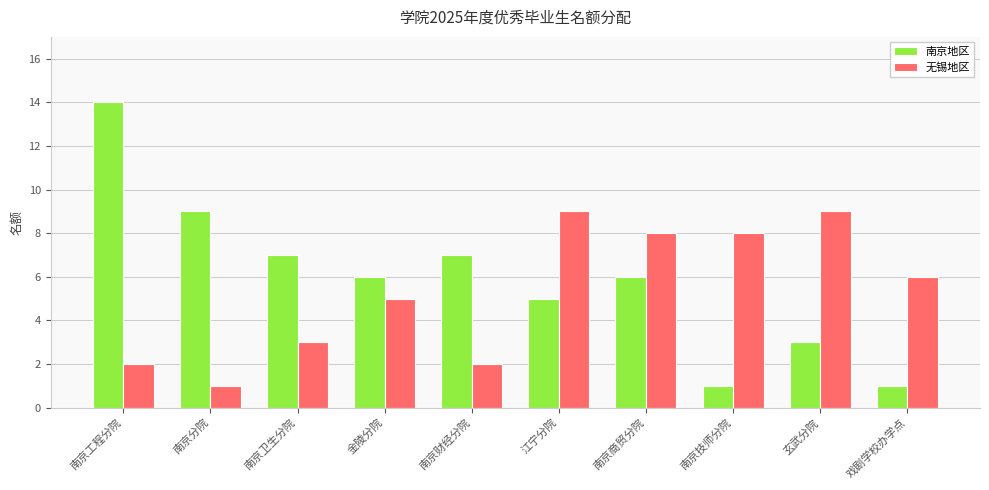

The value of 无锡地区 at 玄武分院 is 12. True or false?

False